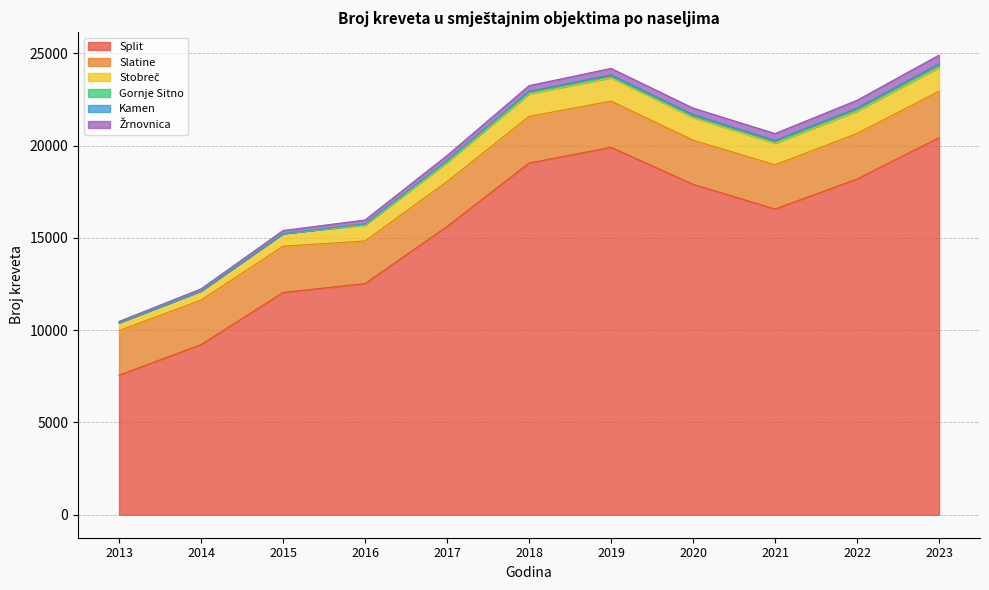

At which label is Split closest to 13996?

2016